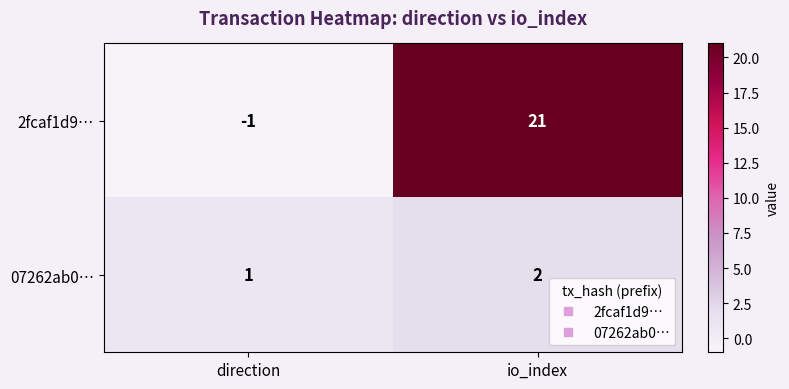

Reading left to right, extract all data points from this chart.

2fcaf1d9…: direction=-1	io_index=21
07262ab0…: direction=1	io_index=2